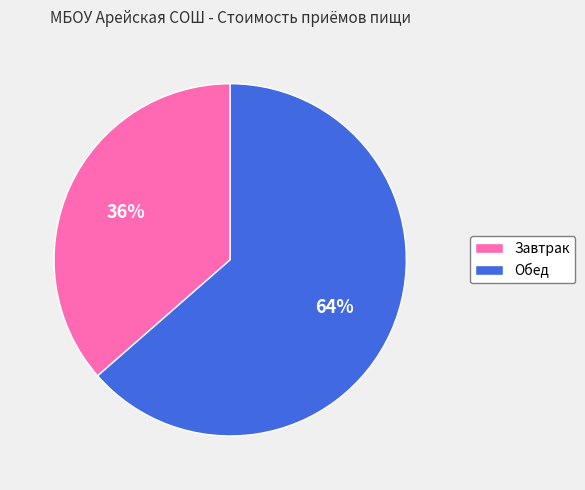

The Завтрак slice represents 27% of the pie. True or false?

False